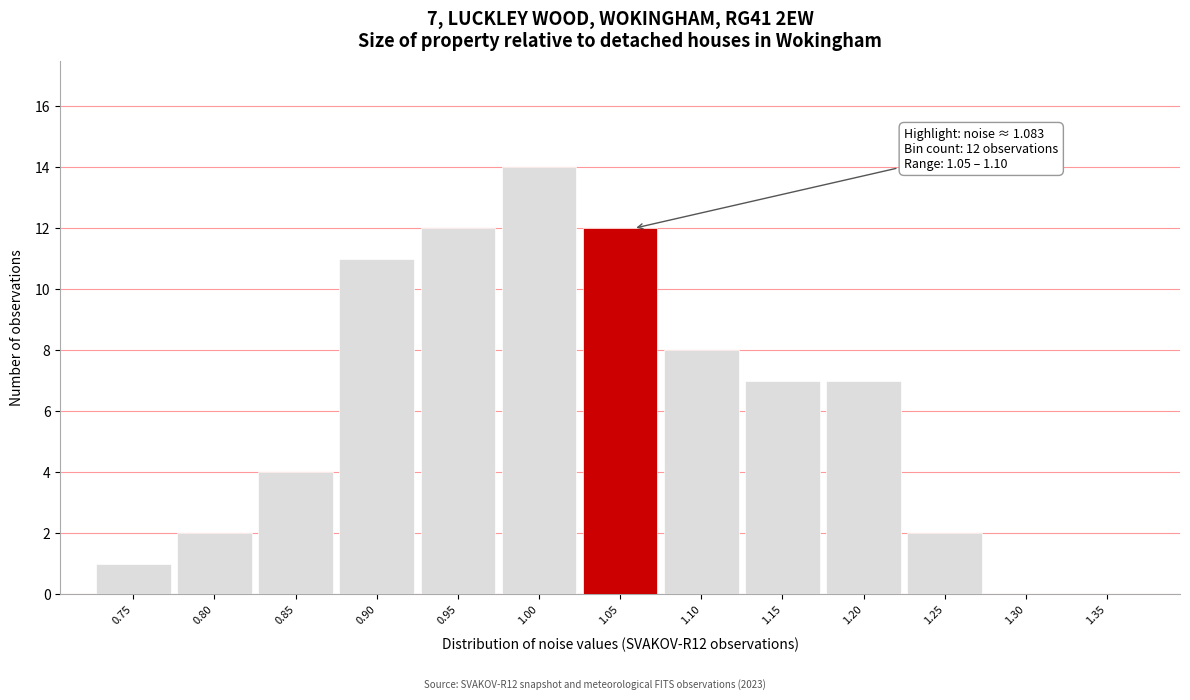

Reading left to right, list all the values displayed in this chart.

0.75=1	0.80=2	0.85=4	0.90=11	0.95=12	1.00=14	1.05=12	1.10=8	1.15=7	1.20=7	1.25=2	1.30=0	1.35=0